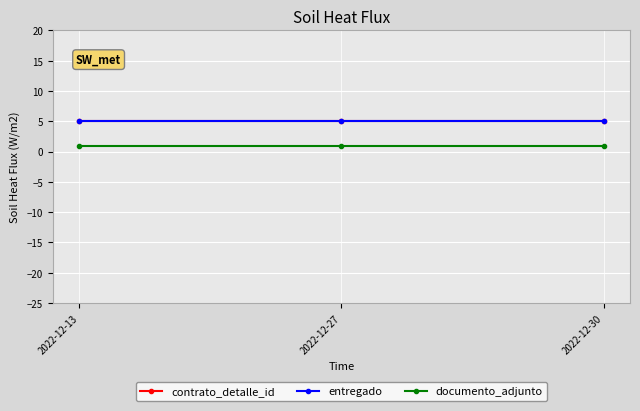

Which series changed the most between 2022-12-27 and 2022-12-30?

contrato_detalle_id